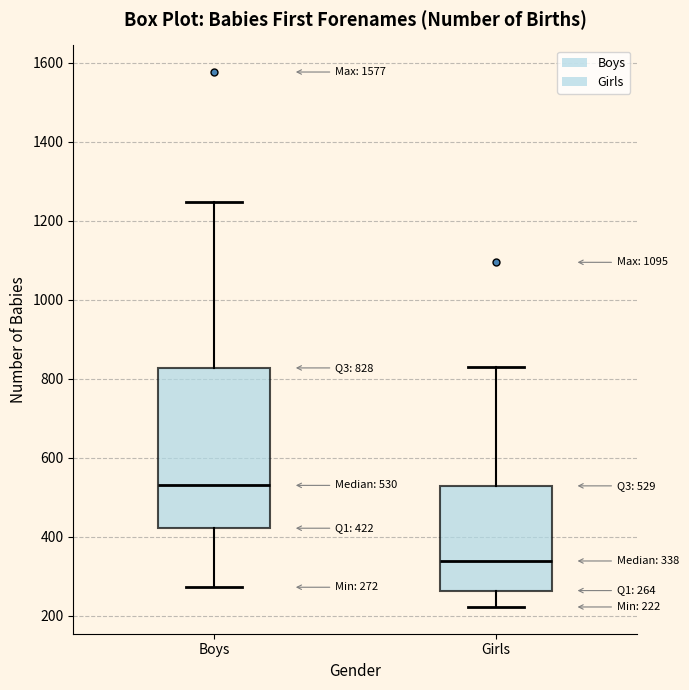

Comparing the boxes themselves (not the whiskers), which one is the tallest?

Boys